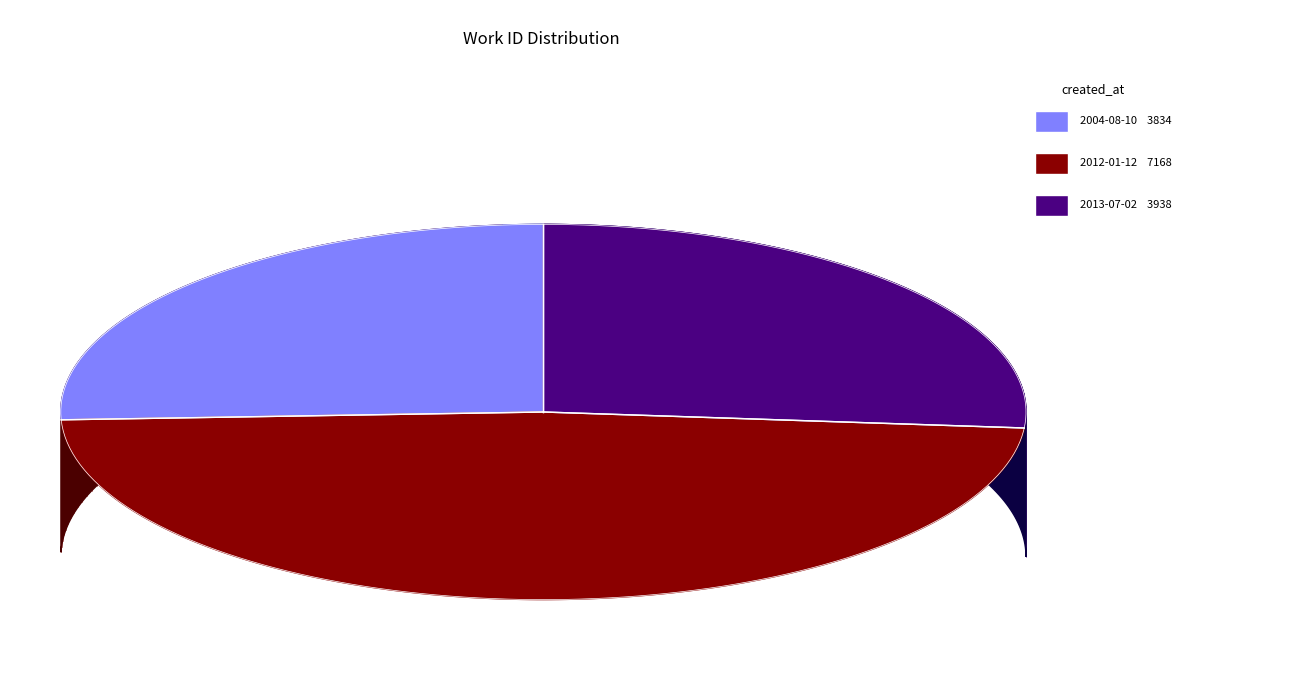

Does 2004-08-10 account for over 50% of the chart?

No